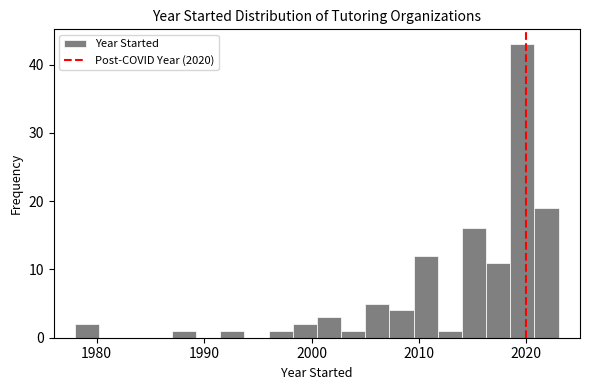

Read against the x-axis, roughly where is the centre of the tallest bar?

2020